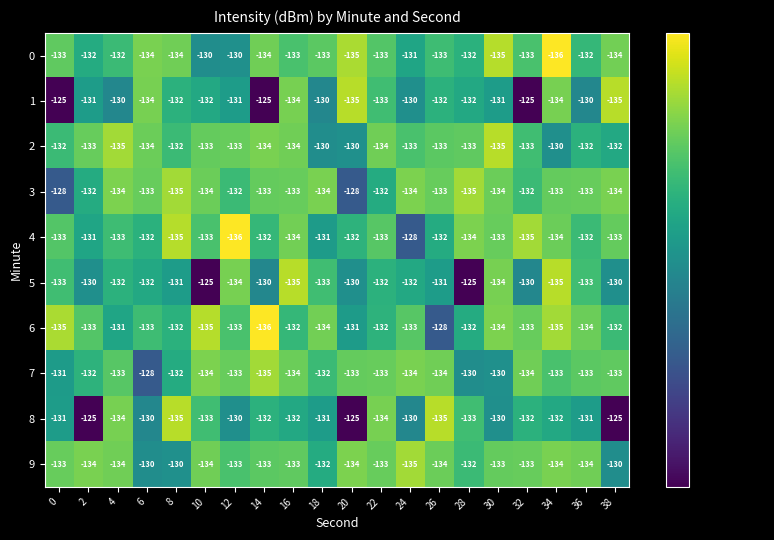

Count the 8 values in the range -133 to -130.

13